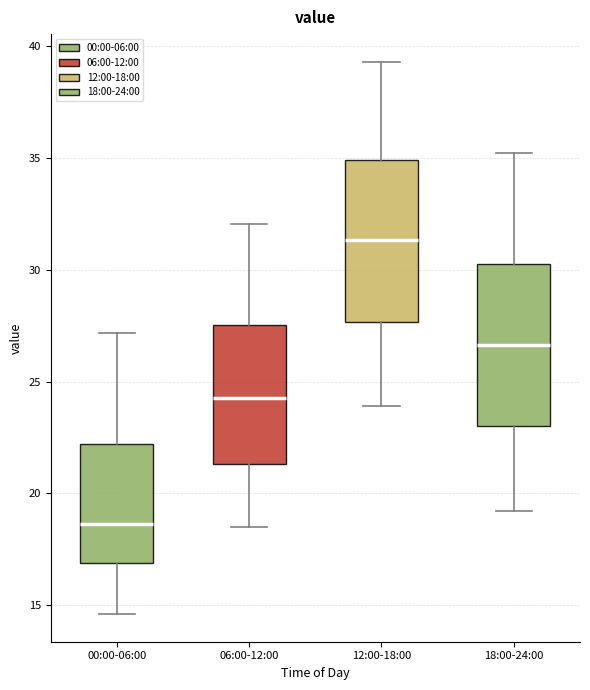

Which box's median line is the lowest?

00:00-06:00